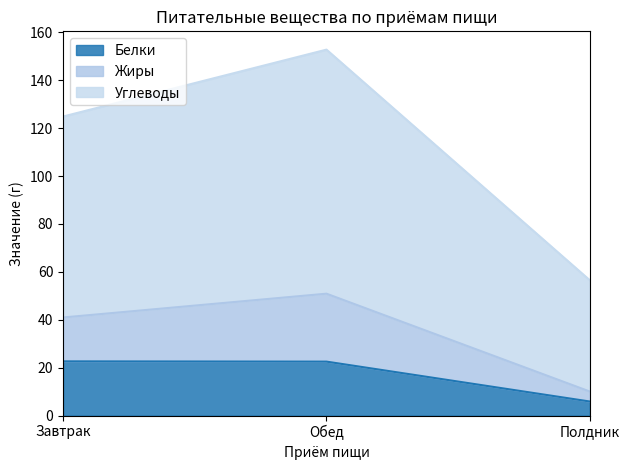

What is the difference between the second highest and minimum values in the Белки series?

16.7